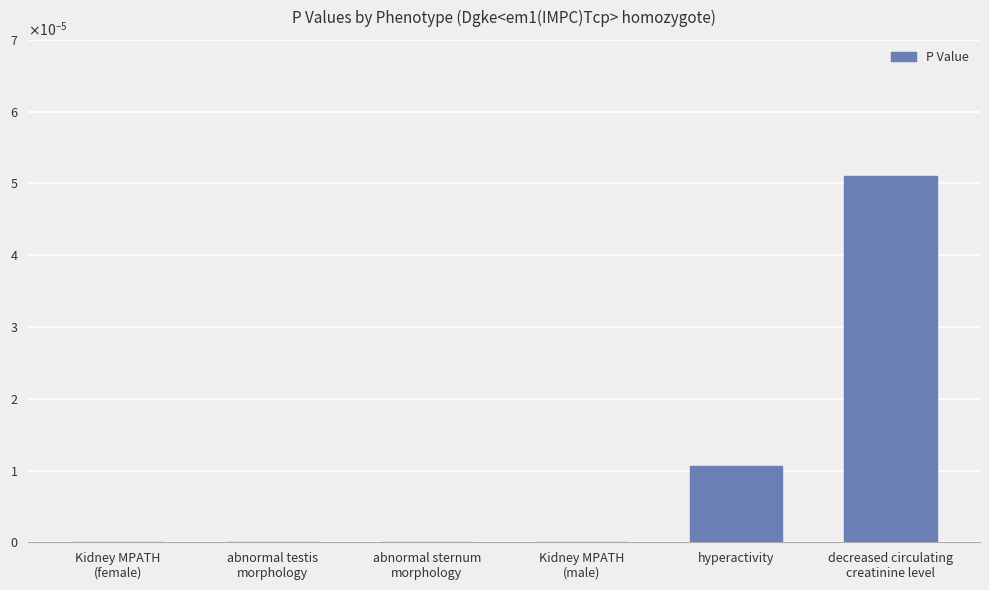

Count the values in the range 0 to 1.

6